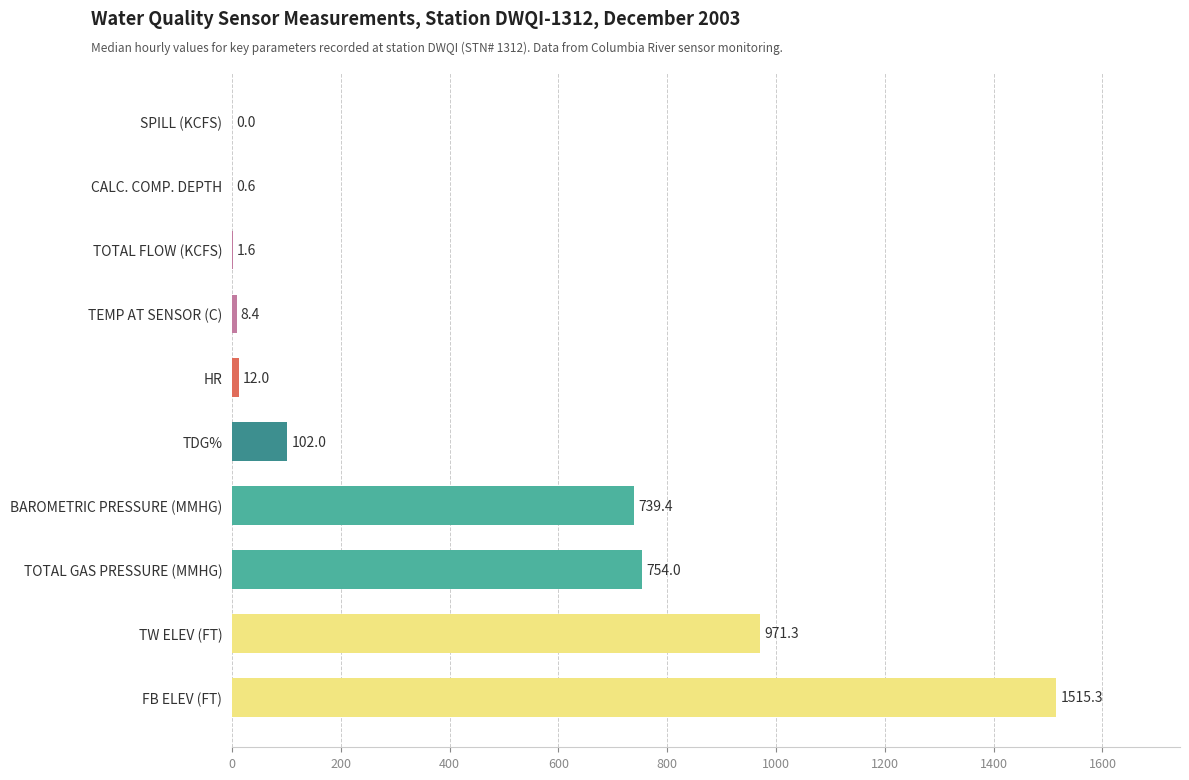

At which category is the sum across all series the highest?

FB ELEV (FT)